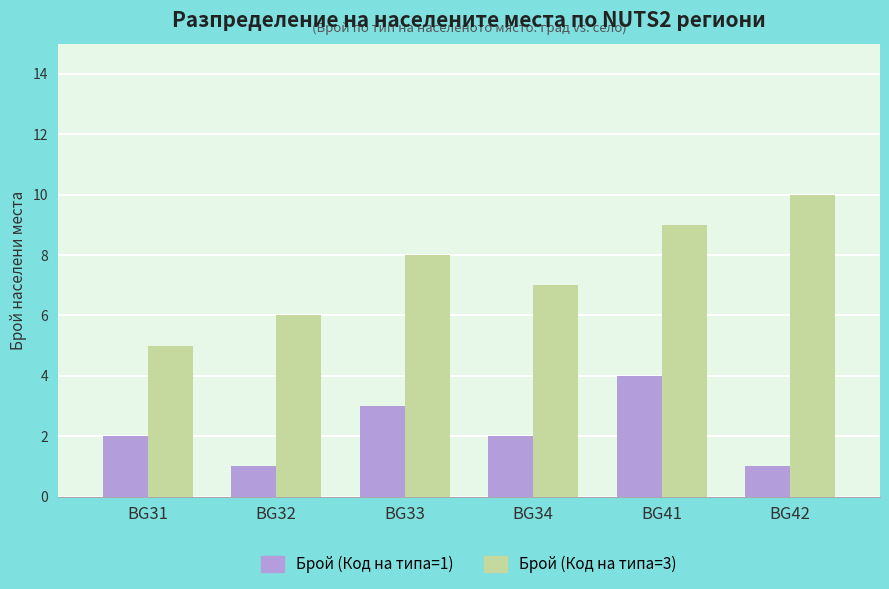

The Брой (Код на типа=3) series shows 7 at BG34. True or false?

True